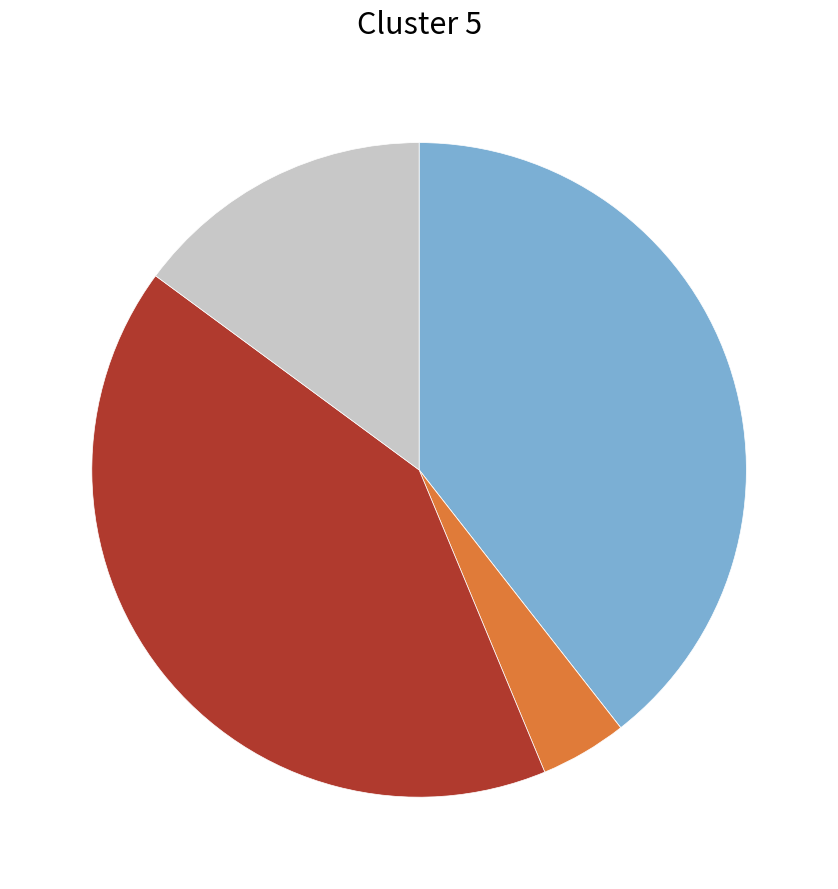

Is there any slice that represents more than half of the pie?

No